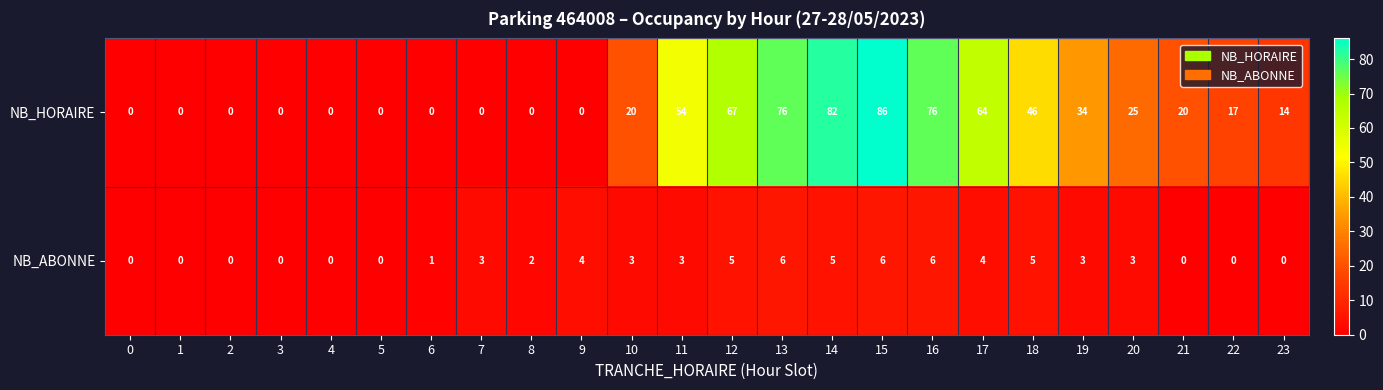

How many categories are shown in the chart?

24